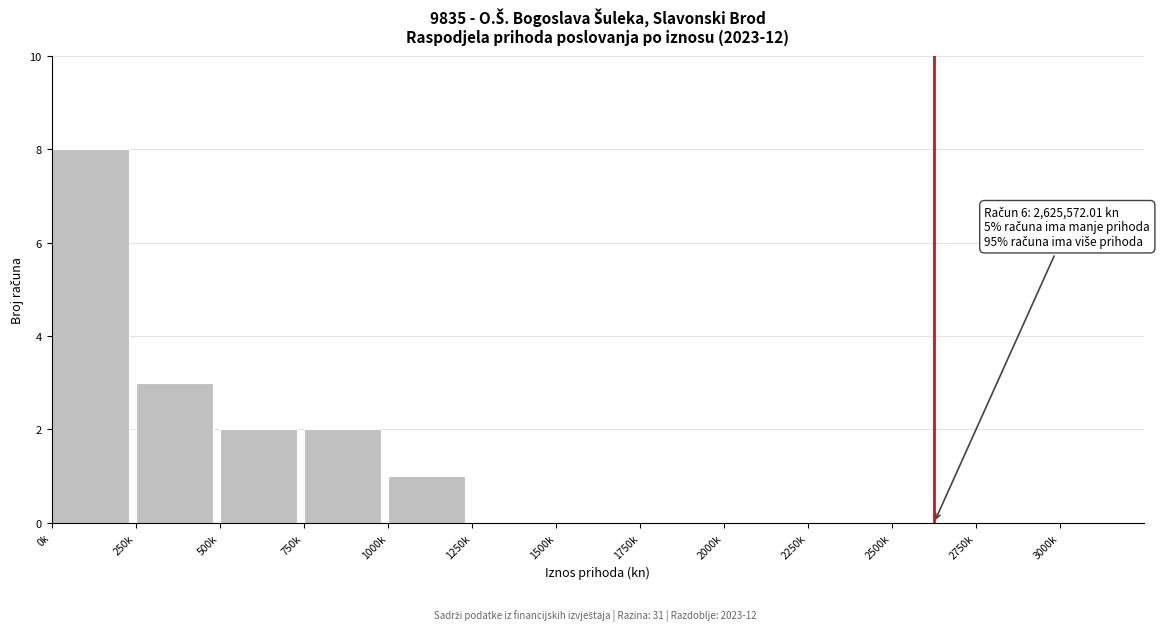

Reading right to left, list all the values displayed in this chart.

3000k=0	2750k=0	2500k=0	2250k=0	2000k=0	1750k=0	1500k=0	1250k=0	1000k=1	750k=2	500k=2	250k=3	0k=8